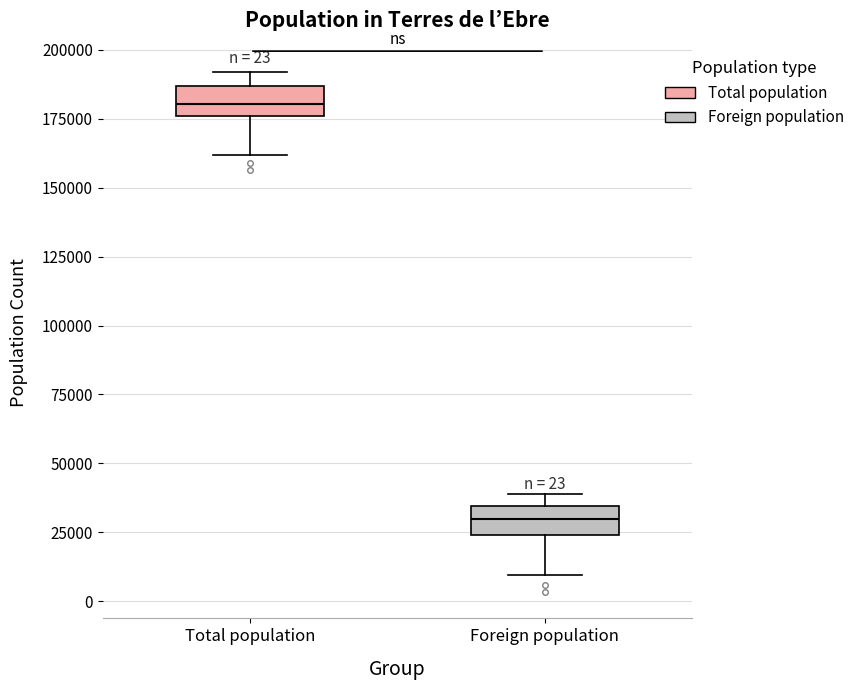

Which box has the lowest median line?

Foreign population